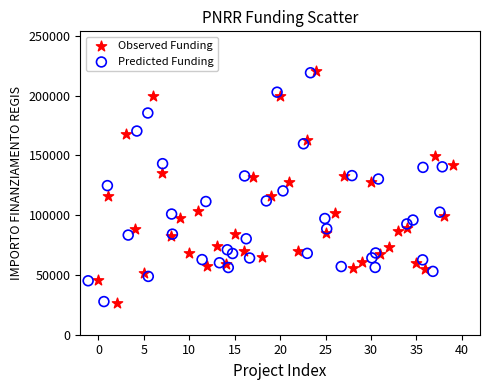

Which series has the largest Y range (max minus min)?

Observed Funding